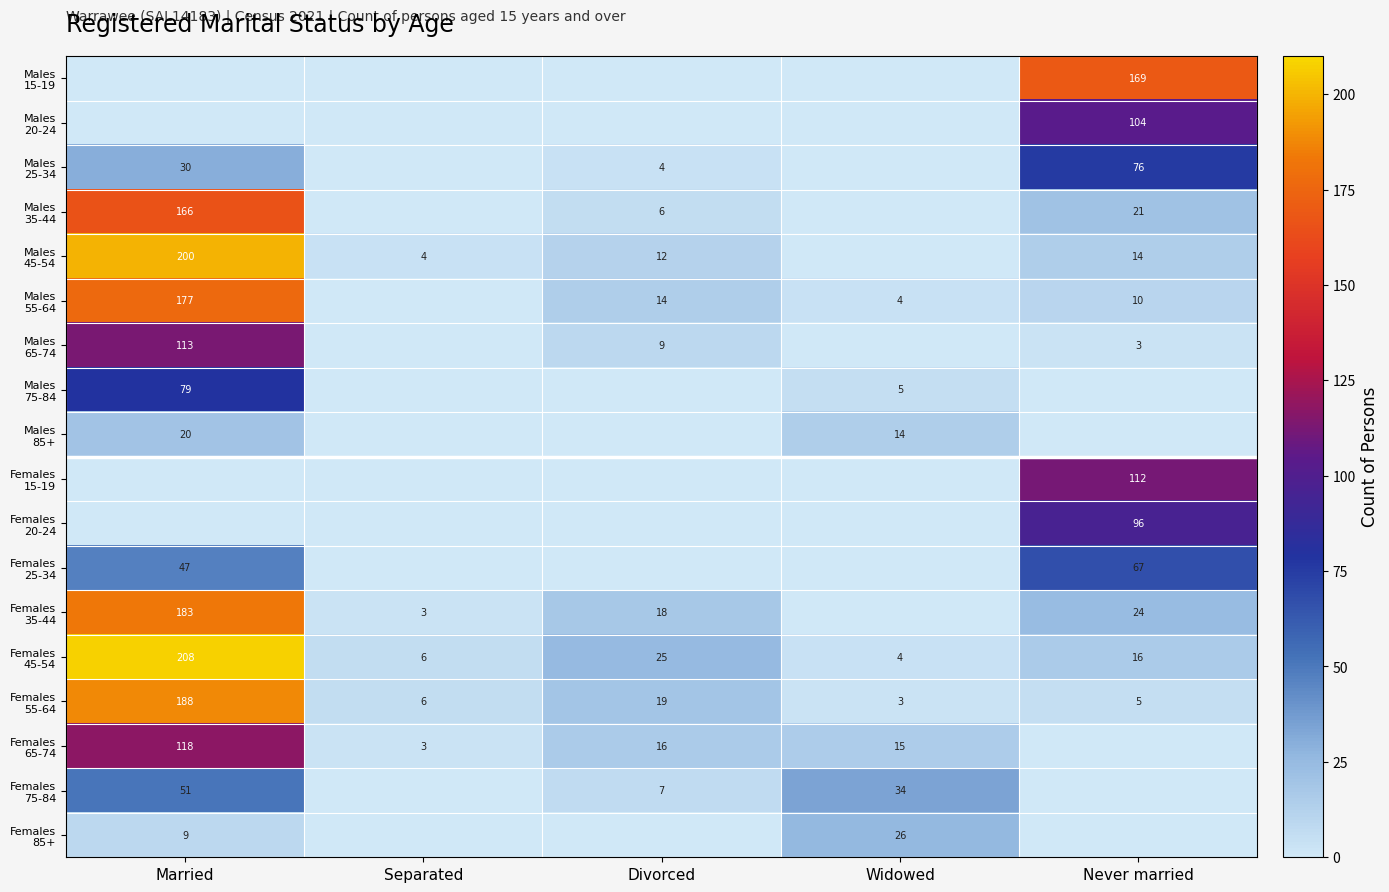

Rank the series at Married from lowest to highest value.

Males 15-19, Males 20-24, Females 15-19, Females 20-24, Females 85+, Males 85+, Males 25-34, Females 25-34, Females 75-84, Males 75-84, Males 65-74, Females 65-74, Males 35-44, Males 55-64, Females 35-44, Females 55-64, Males 45-54, Females 45-54